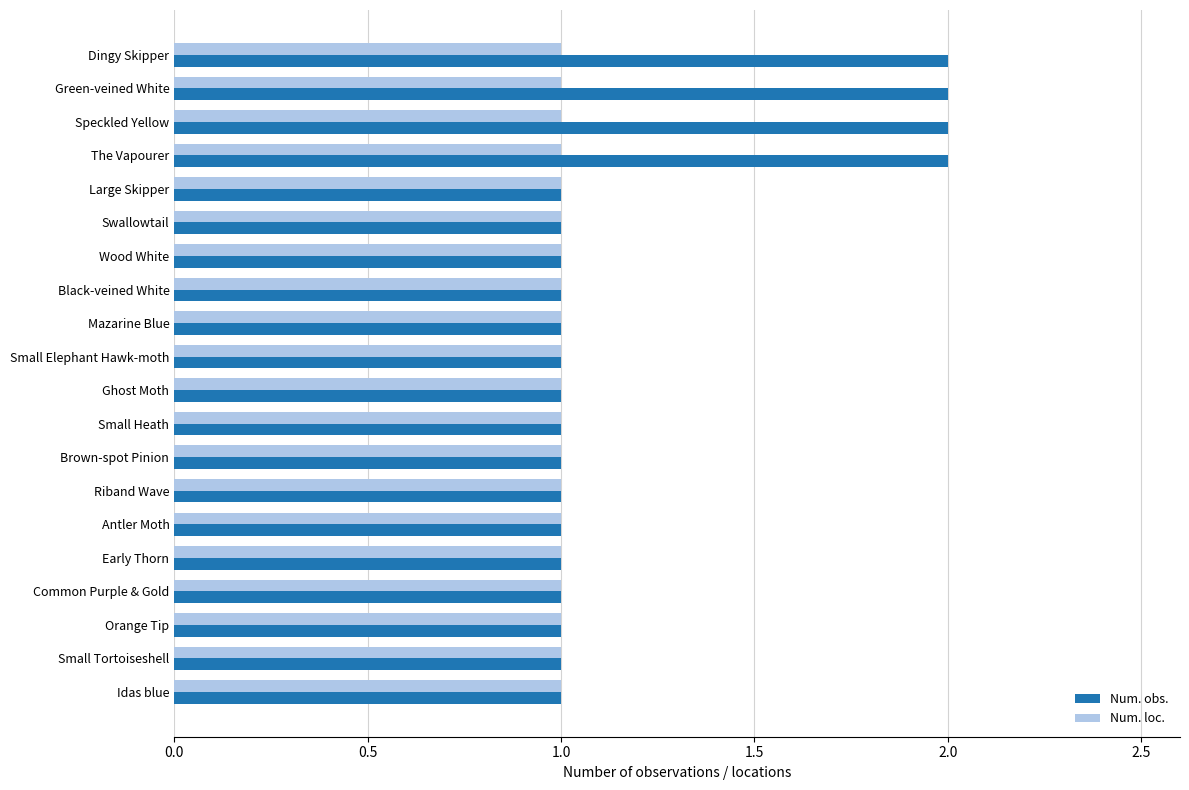

What is the sum of all Num. loc. values?

20